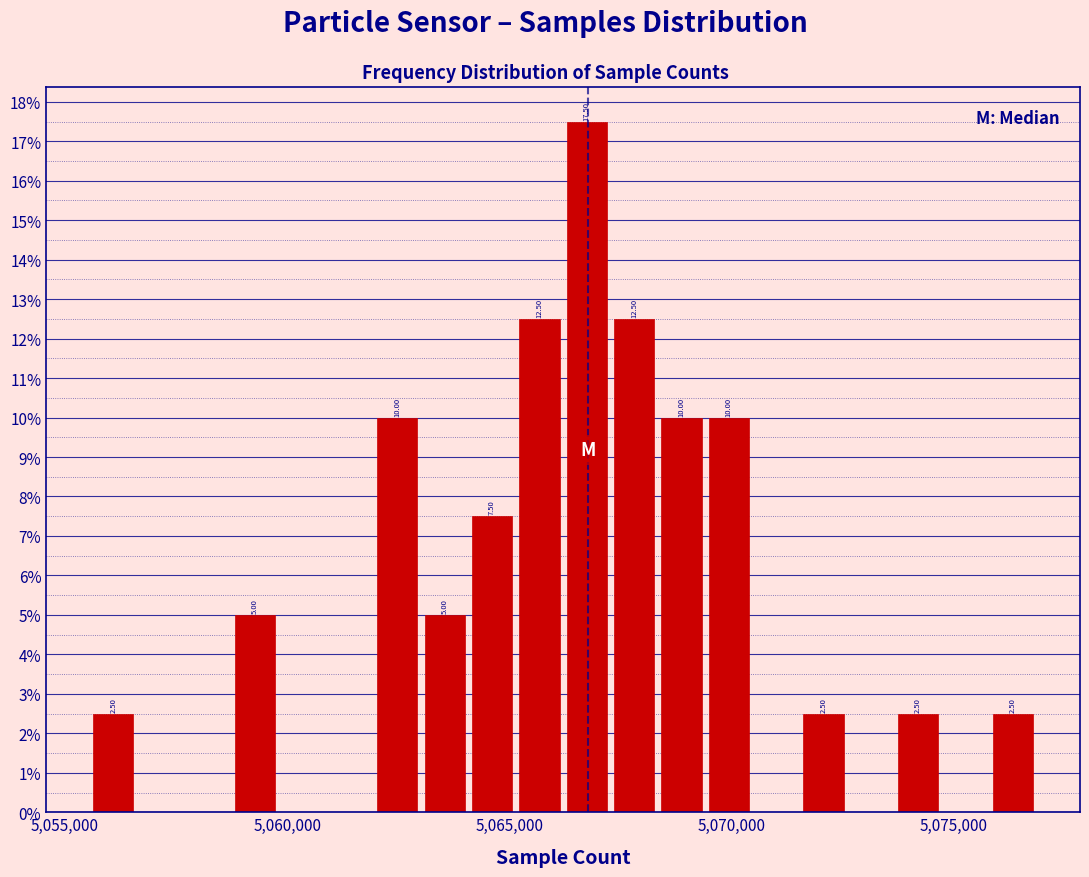

Read against the x-axis, roughly where is the centre of the tallest bar?

5066500